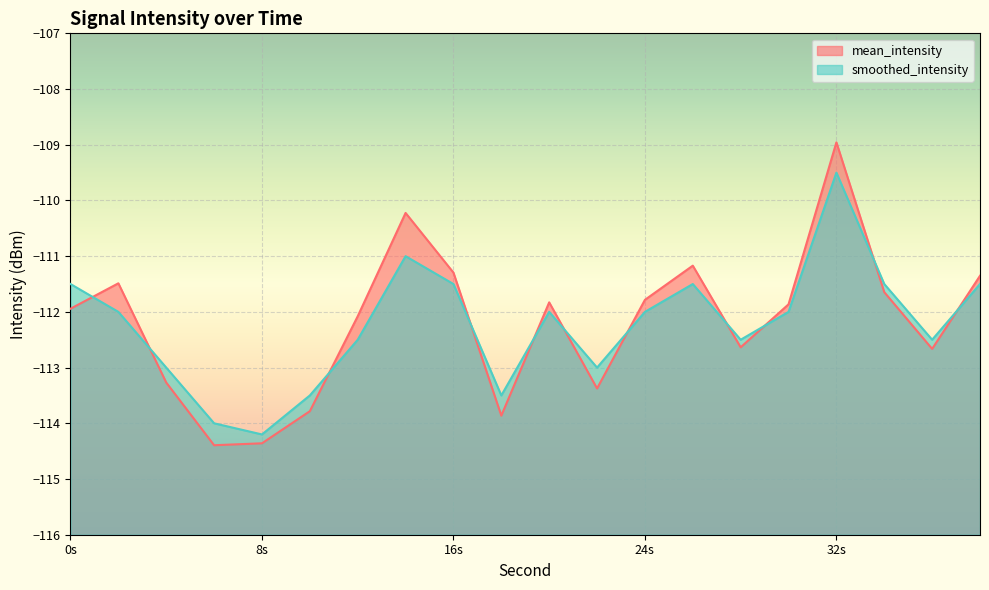

True or false: mean_intensity has more than 1 interior local peaks.

True